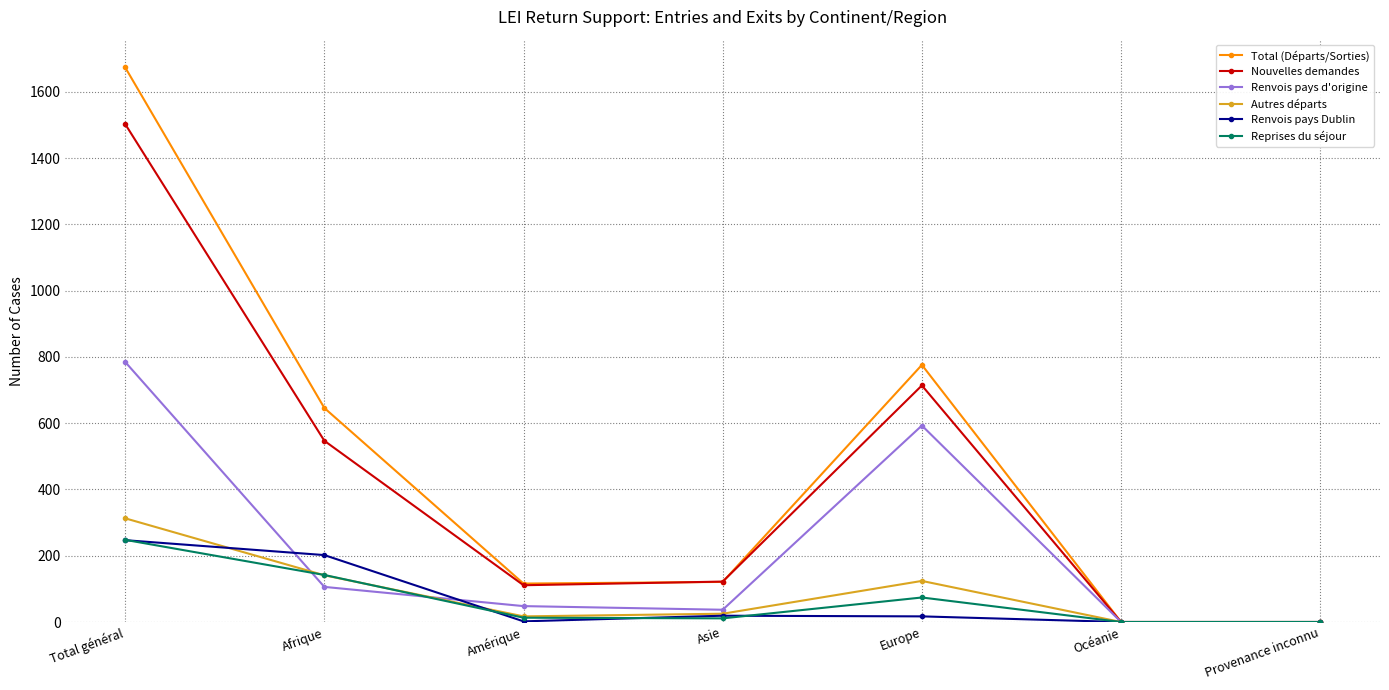

Is it true that Nouvelles demandes equals 122 at Asie?

True